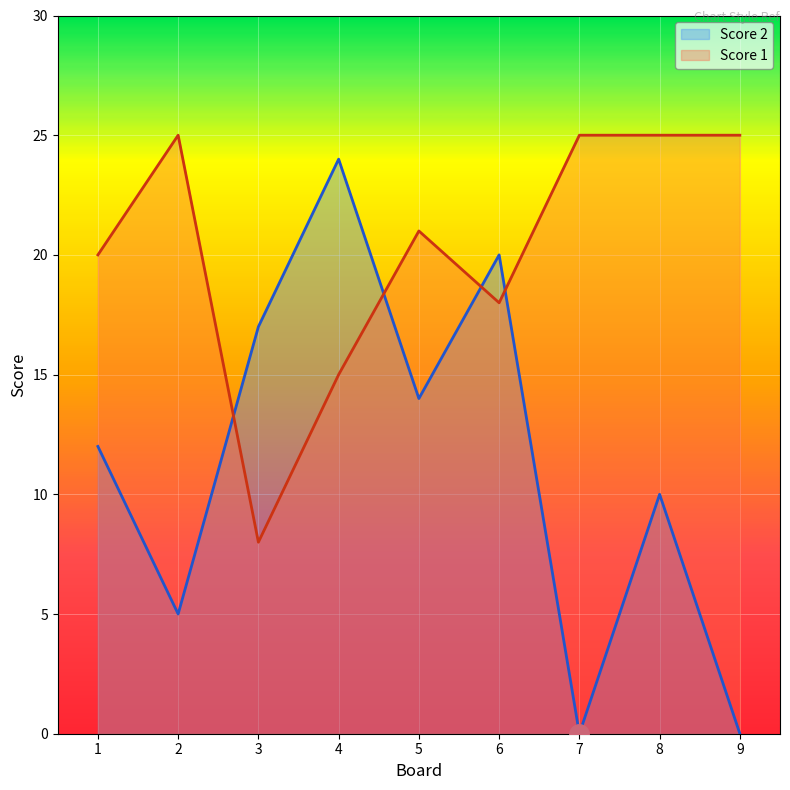

At 9, list the series in order from largest to smallest.

Score 1, Score 2